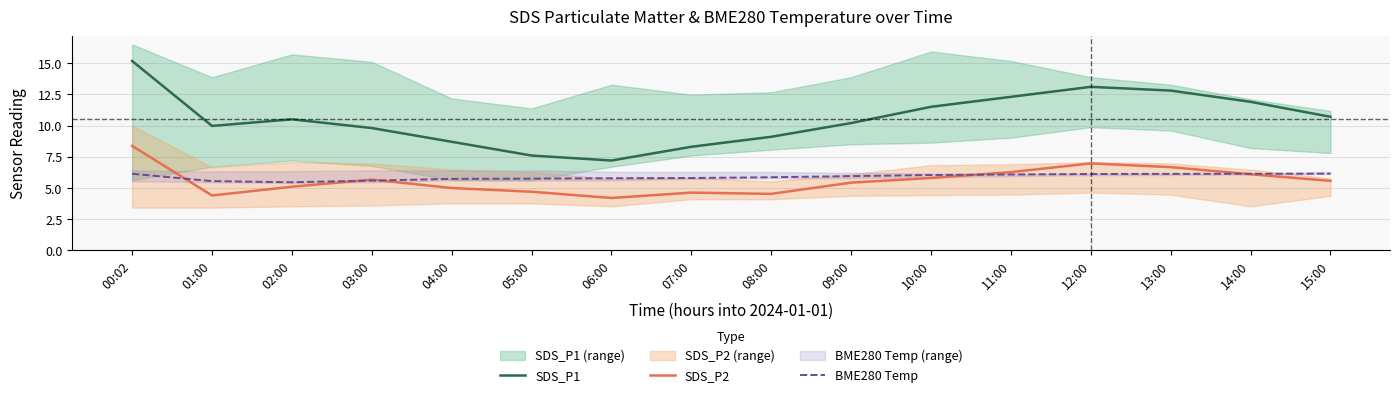

True or false: SDS_P1 and BME280 Temp intersect in this chart.

False